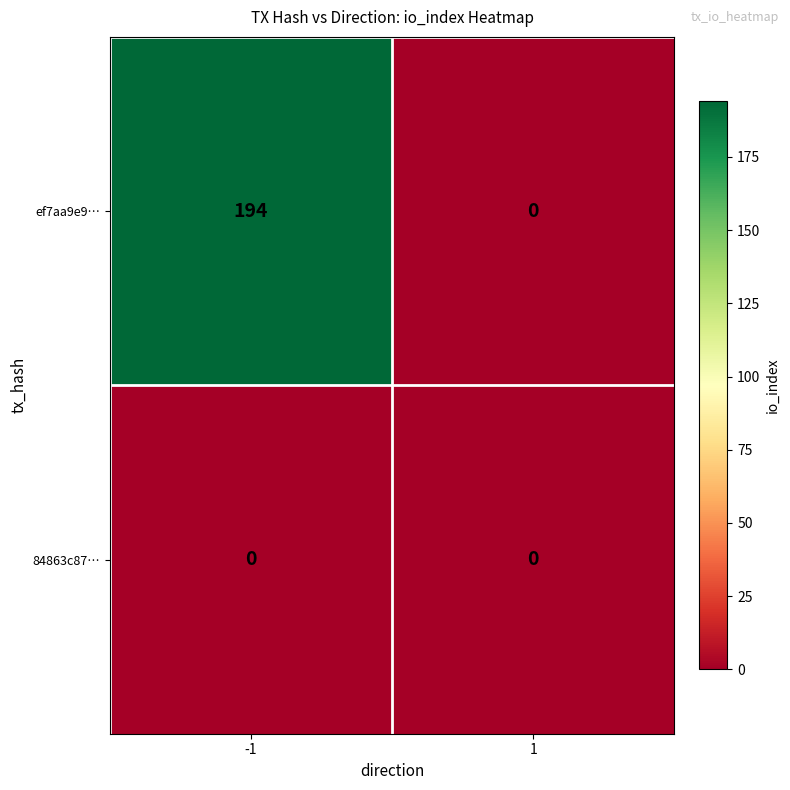

List the series in order of their overall mean, highest first.

ef7aa9e9…, 84863c87…